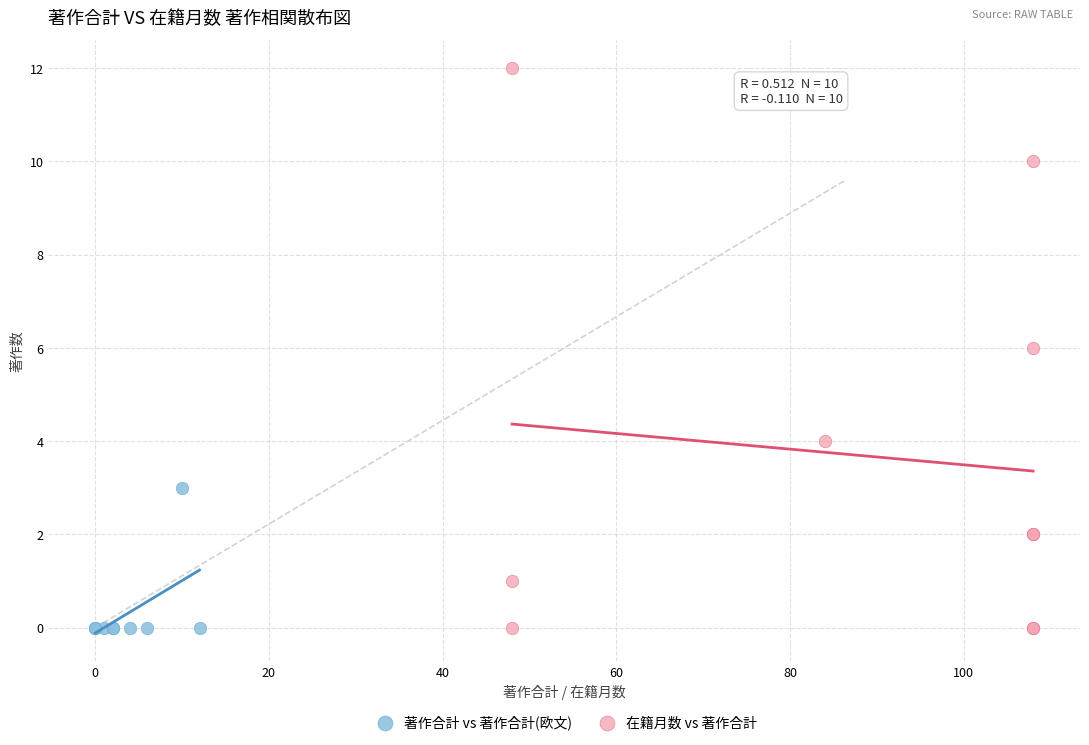

Which series reaches the maximum Y coordinate?

在籍月数 vs 著作合計